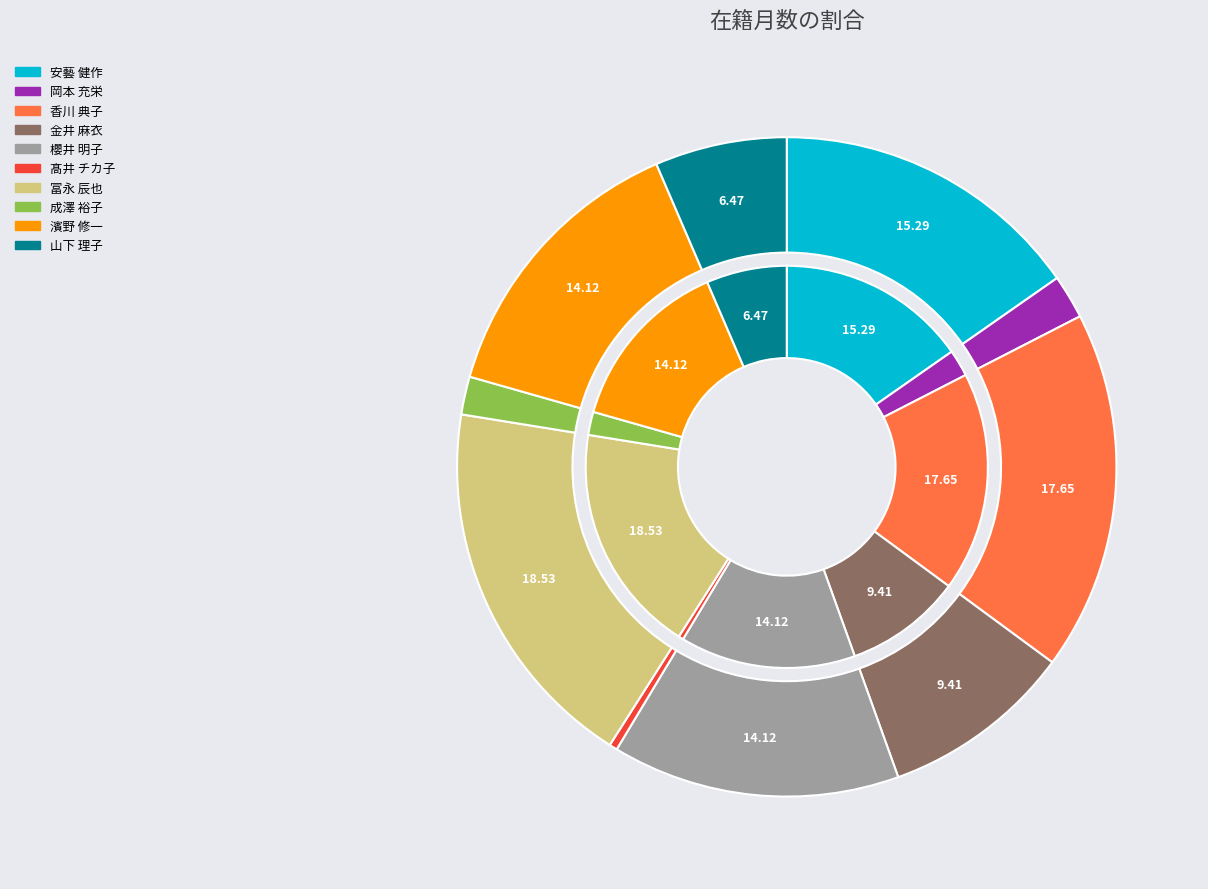

Is there any slice that represents more than half of the pie?

No